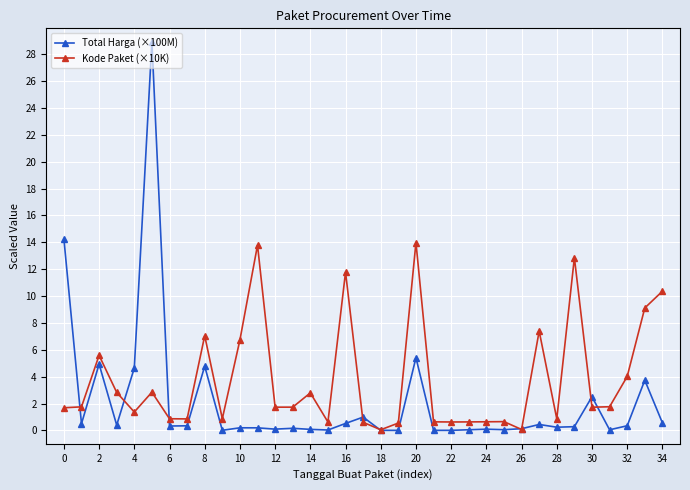

Which series has the largest range (max minus min)?

Total Harga (×100M)